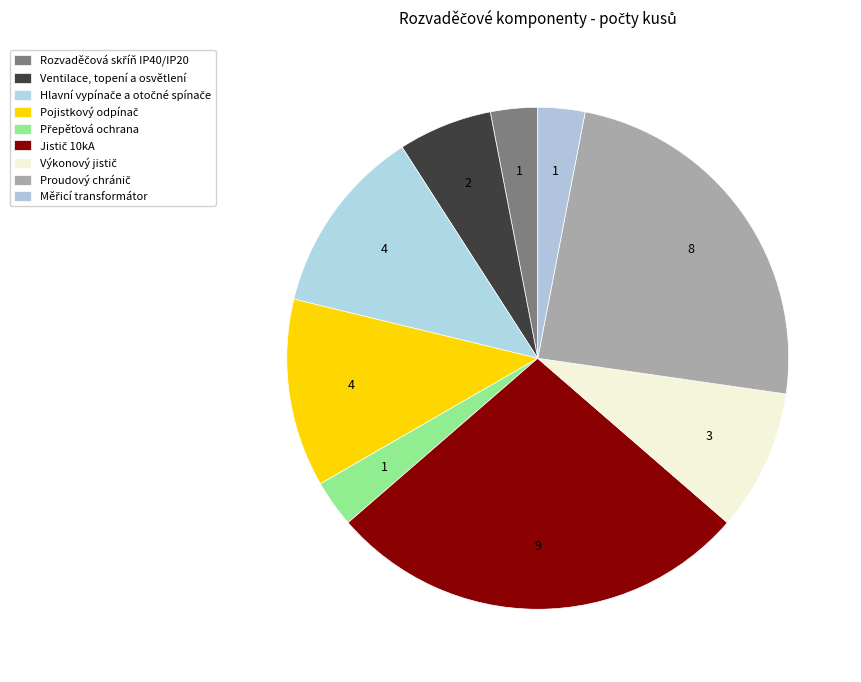

True or false: Hlavní vypínače a otočné spínače accounts for 27% of the total.

False